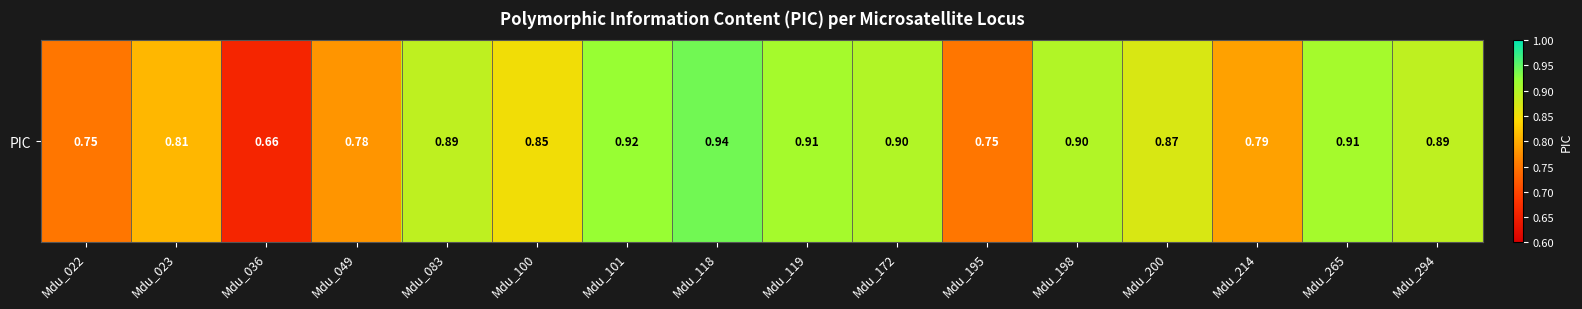

True or false: the data shows 0.9 at Mdu_200.

True